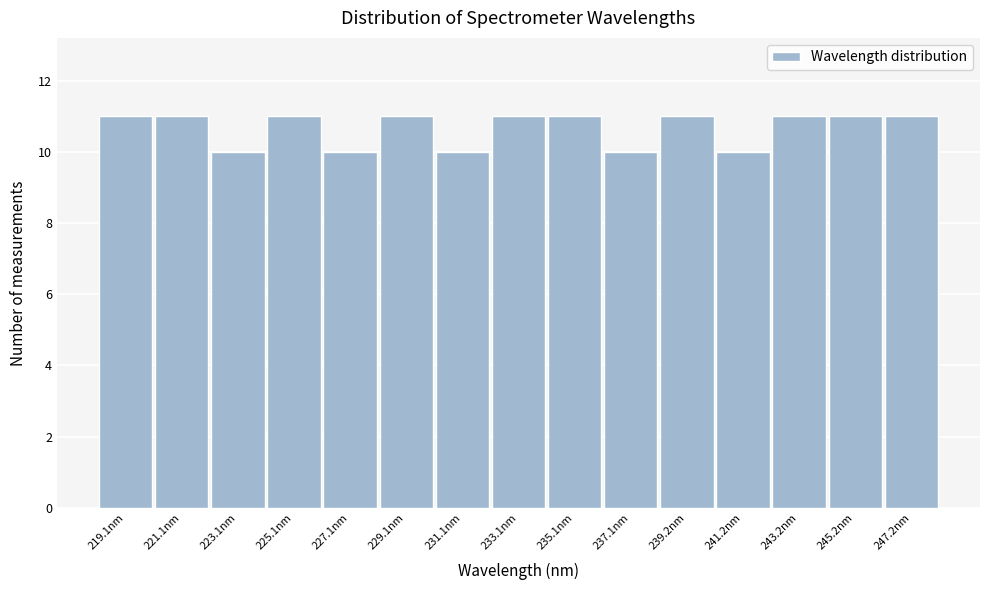

Reading left to right, list every bar in this chart as the range it spans on the x-axis followed by its height. Neither the bar edges nor the heights are printed on the chart, so give them approximately, as read against the axes.

218 to 220: 11
220 to 222: 11
222 to 224: 10
224 to 226: 11
226 to 228: 10
228 to 230: 11
230 to 232: 10
232 to 234: 11
234 to 236: 11
236 to 238: 10
238 to 240: 11
240 to 242: 10
242 to 244: 11
244 to 246: 11
246 to 248: 11